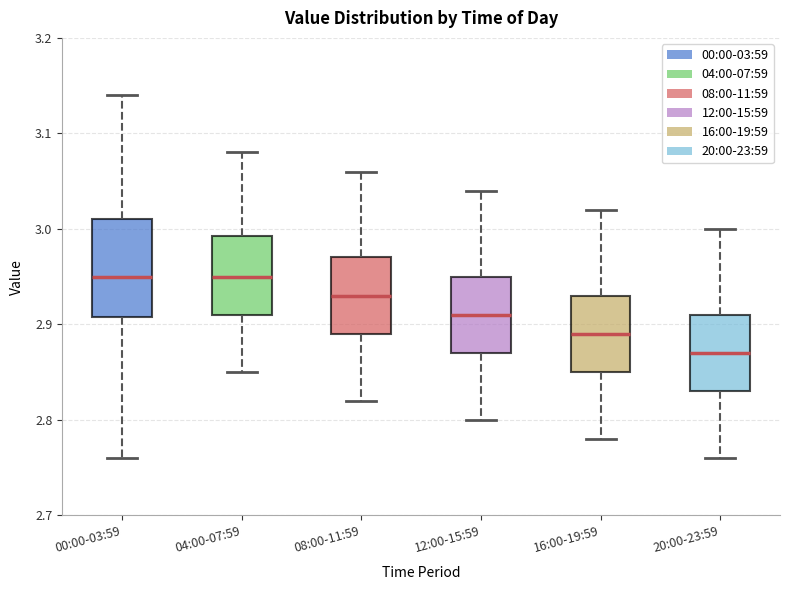

Which box's median line is the lowest?

20:00-23:59